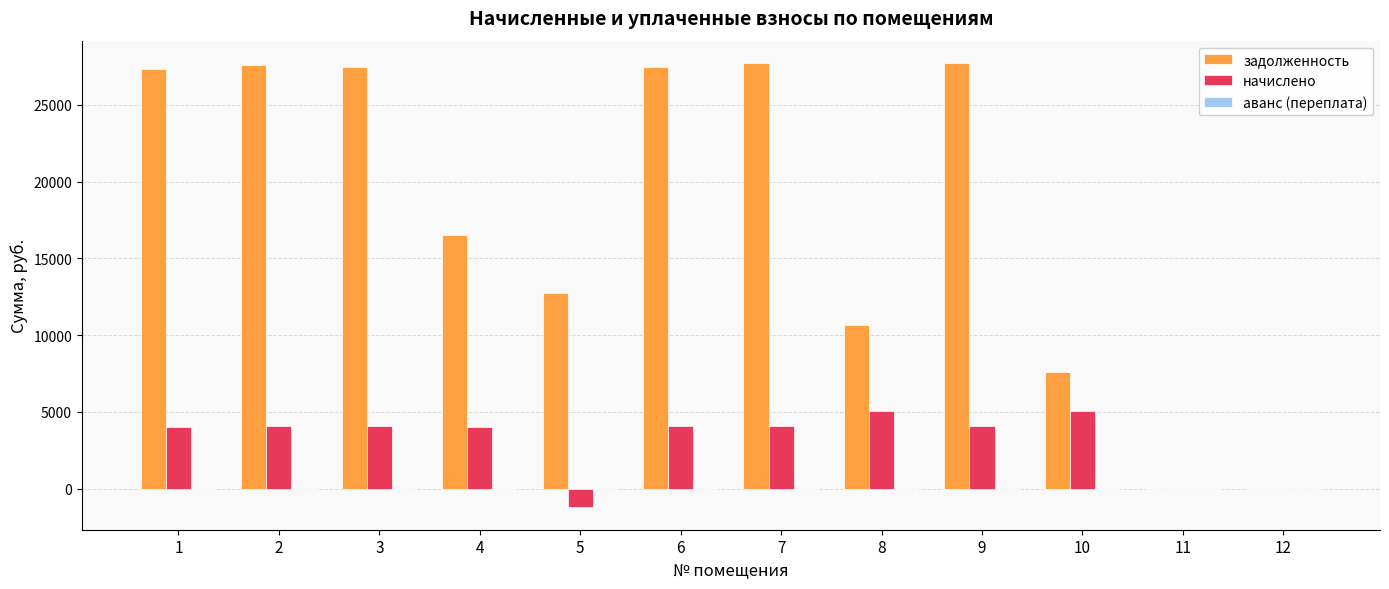

Count the number of data series in this chart.

2